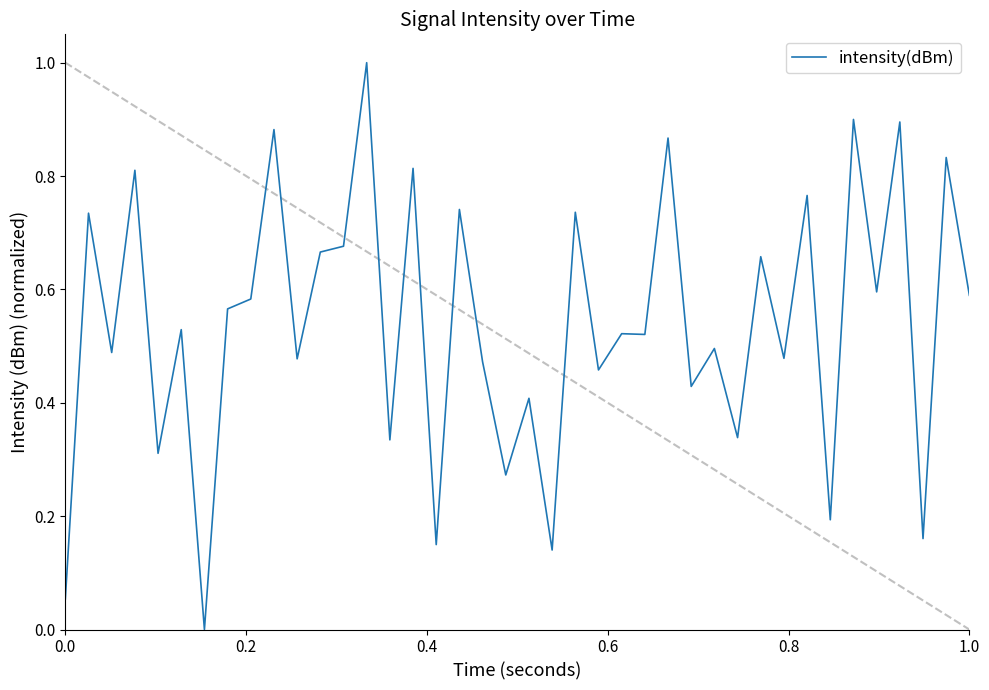

How many lines are shown in the chart?

1